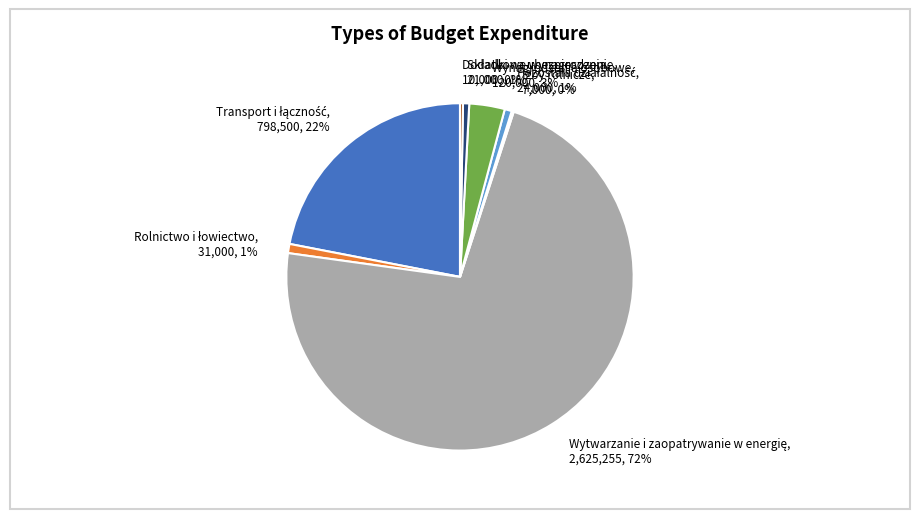

True or false: Wynagrodzenia osobowe, 120,000, 3% accounts for 3% of the total.

True